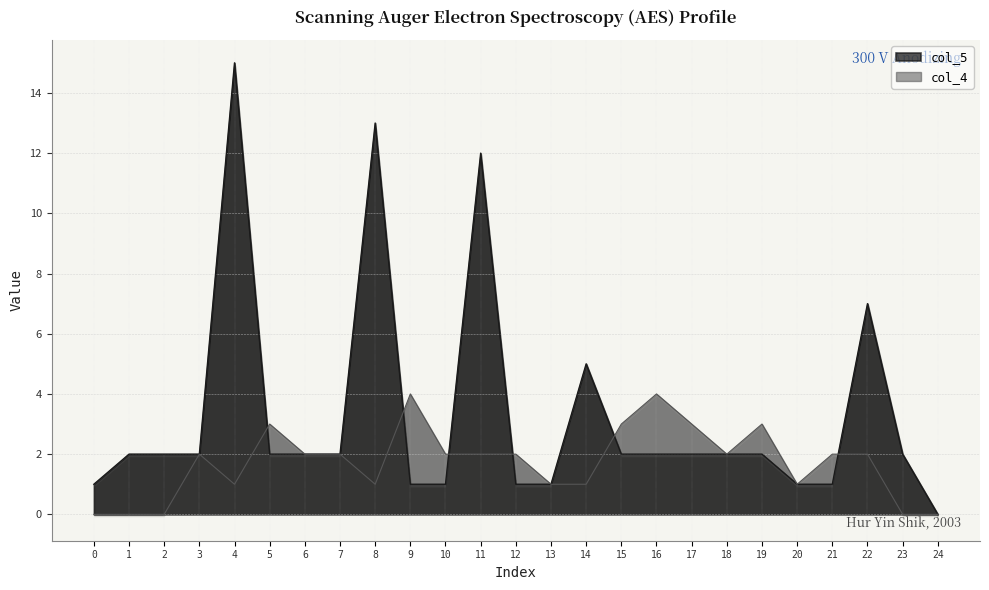

How many col_4 values are between 1 and 2?

14